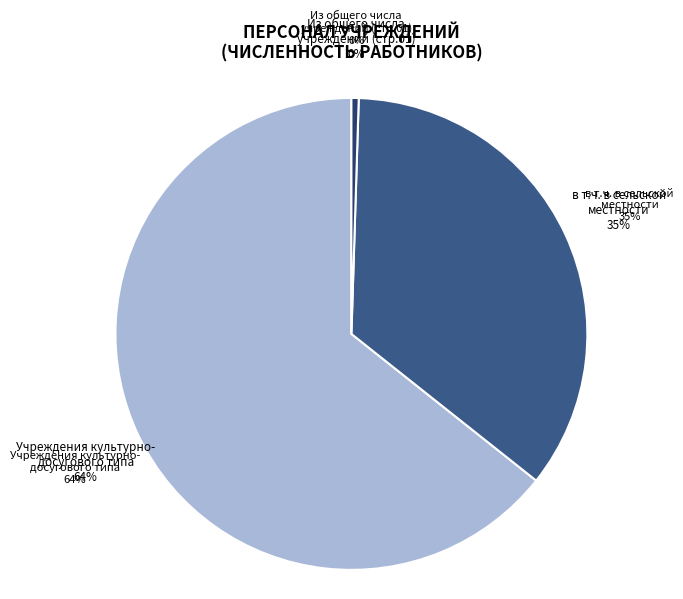

To the nearest percent, what is the average slice percentage?

33%